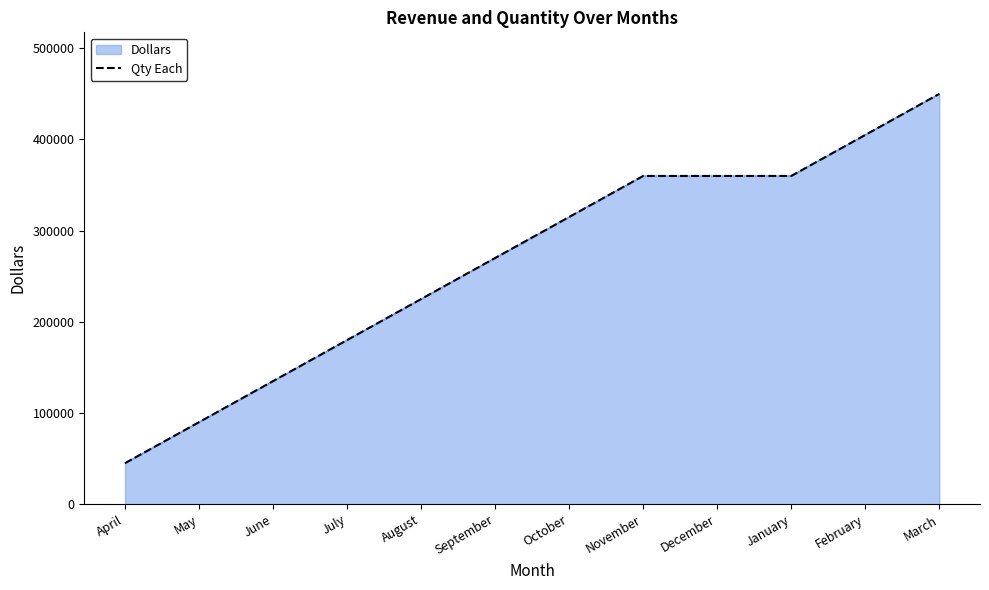

Rank the categories by value from lowest to highest.

April, May, June, July, August, September, October, November, December, January, February, March